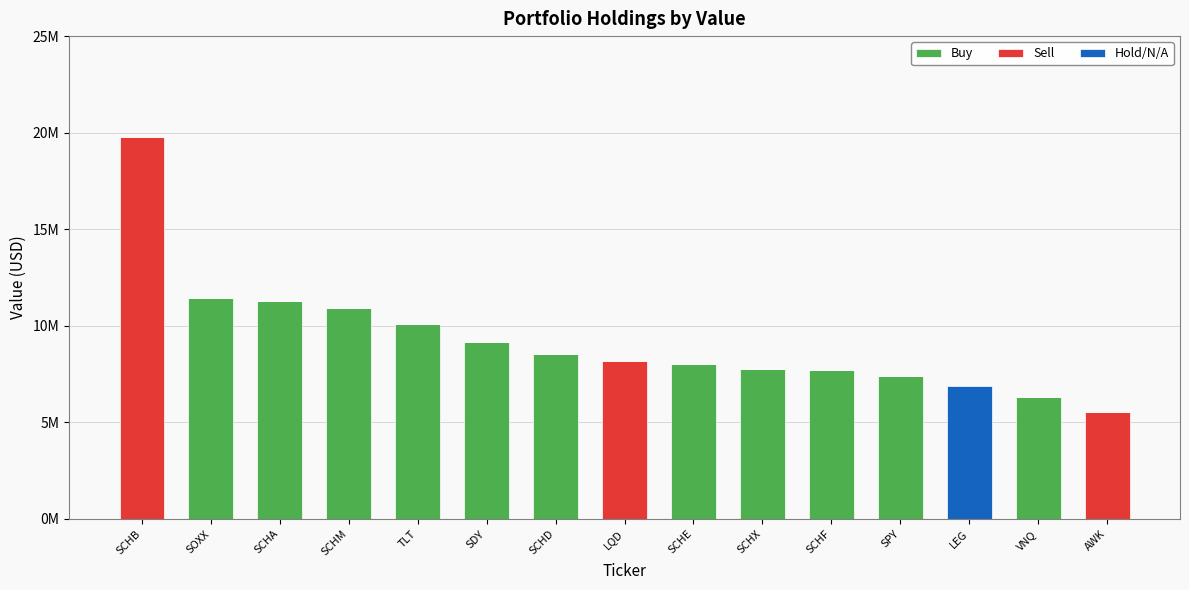

List the series in order of their overall mean, lowest first.

Hold/N/A, Sell, Buy